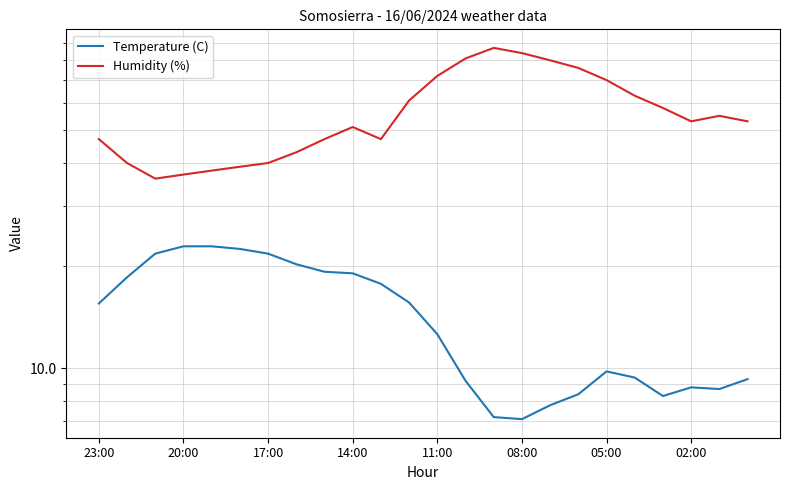

What is the difference between the highest and lowest values at 20:00?

21.5